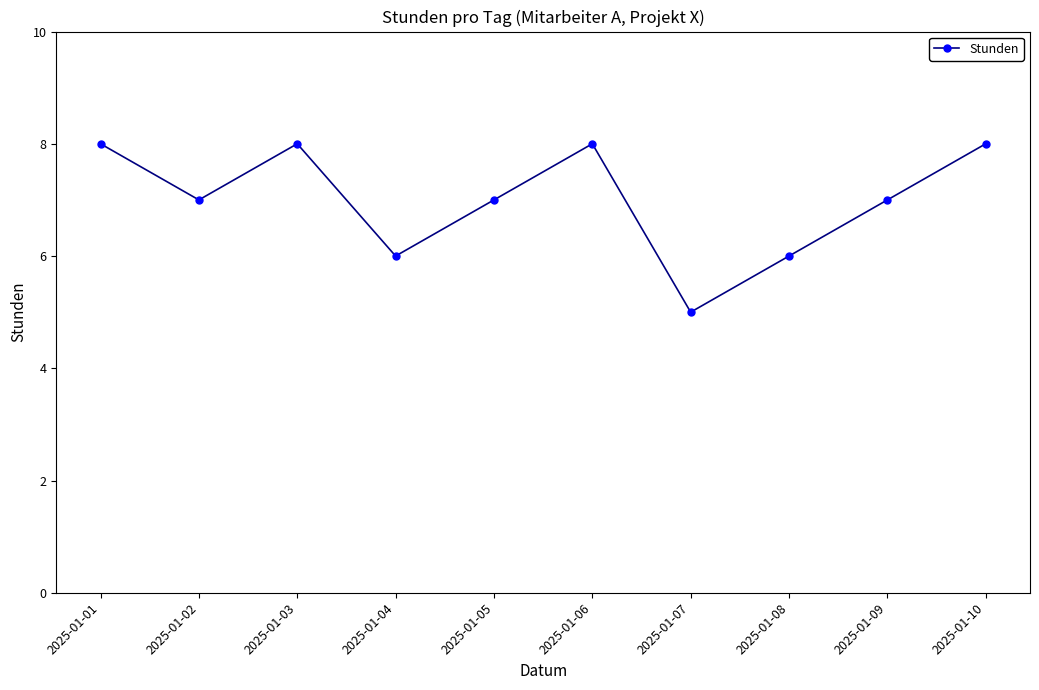

What is the sum of the values at 2025-01-05 and 2025-01-02?

14